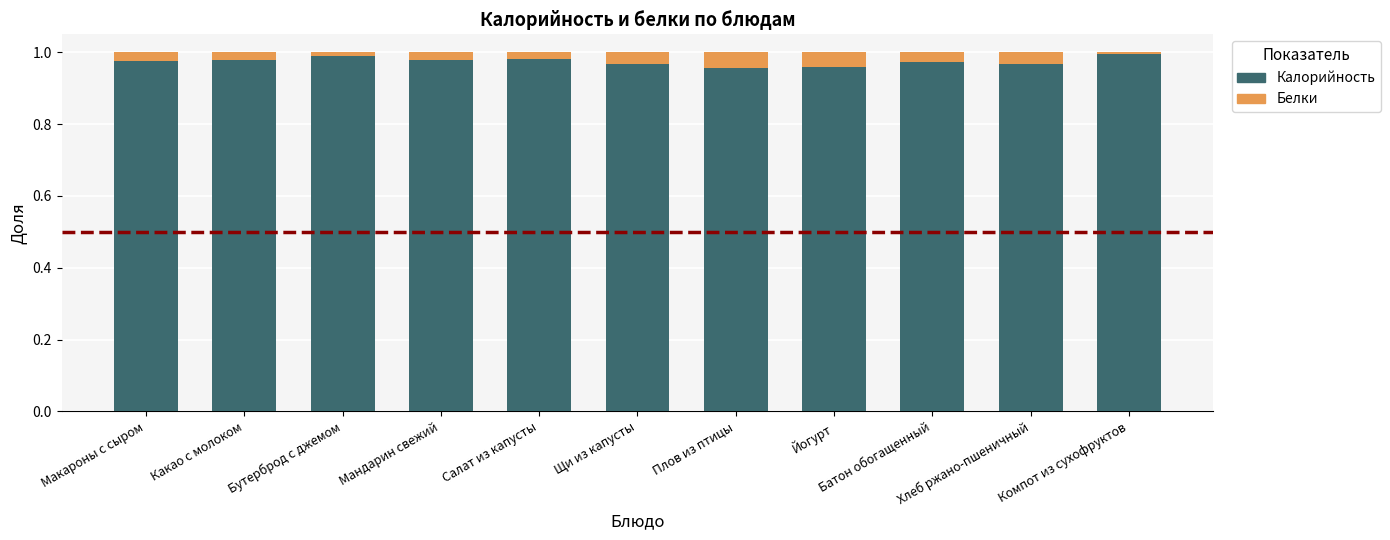

Are the bars grouped side by side (vs. stacked)?

No